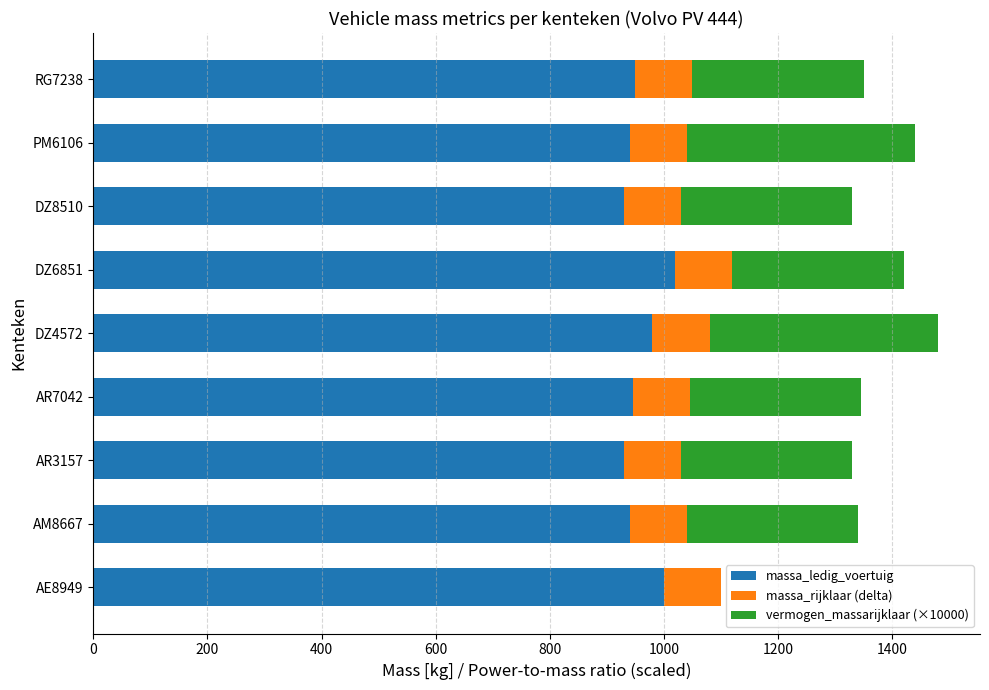

What is the total value across all series at PM6106?

1440